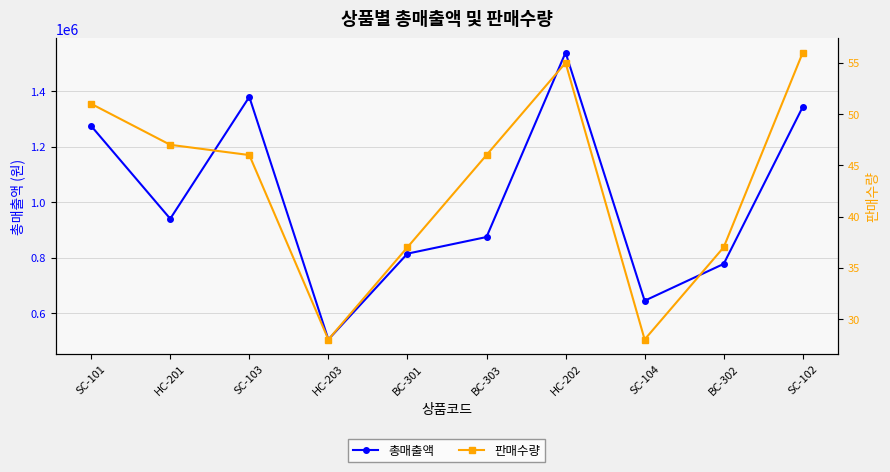

List the labels in order of 총매출액 value, largest first.

HC-202, SC-103, SC-102, SC-101, HC-201, BC-303, BC-301, BC-302, SC-104, HC-203